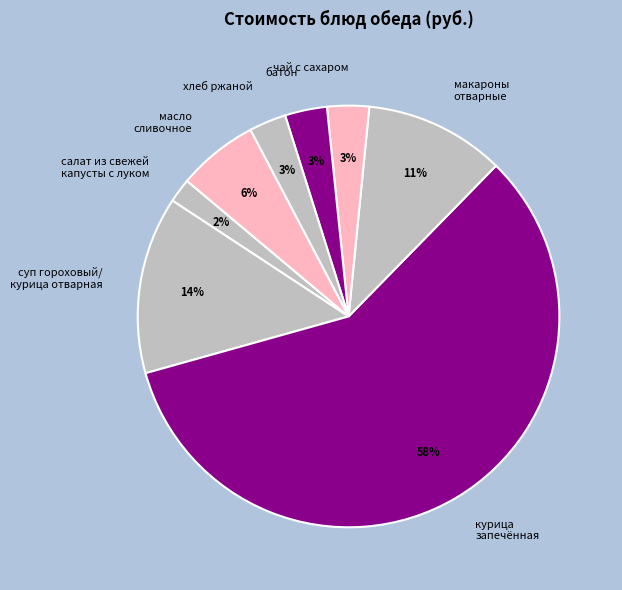

True or false: хлеб ржаной accounts for 3% of the total.

True